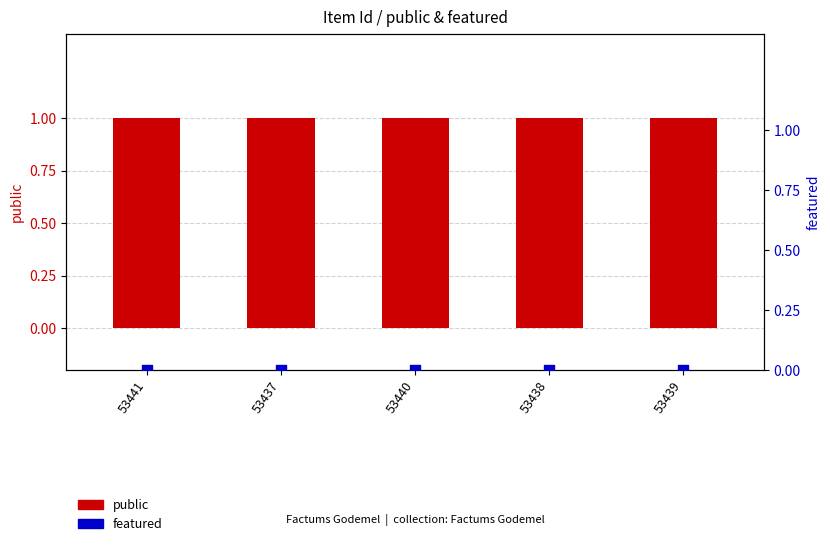

What are all the series names shown in the legend?

public, featured